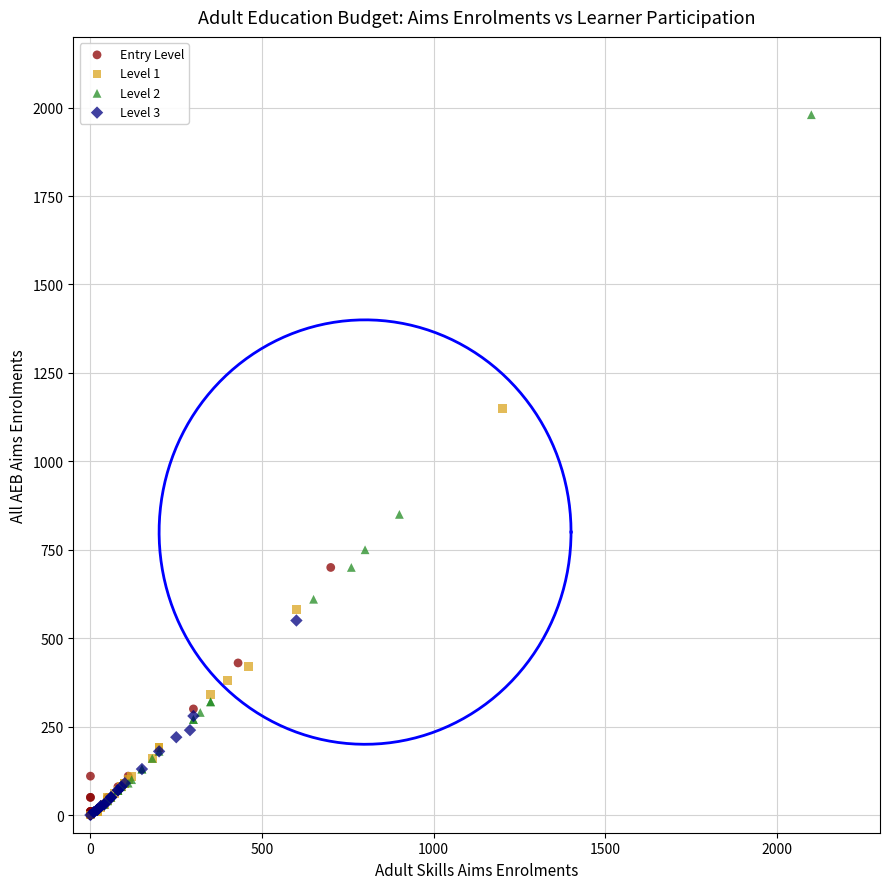

Which series has the widest spread of Y values?

Level 2